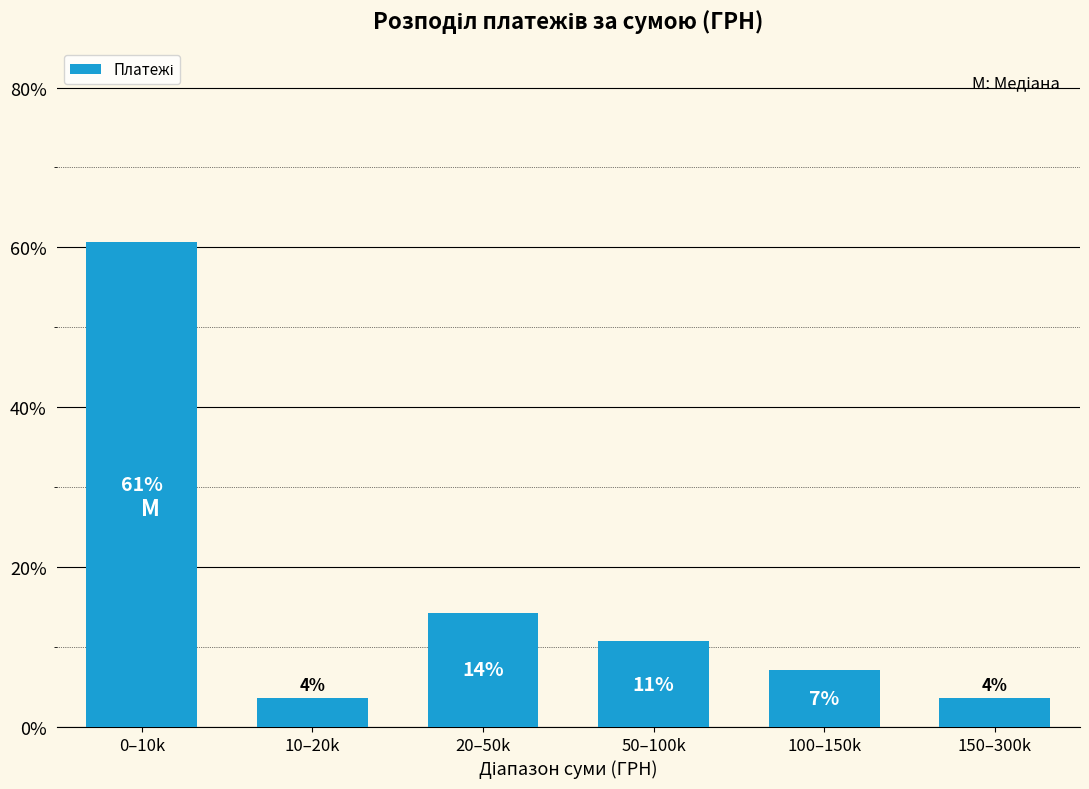

How many bars are there in total?

6